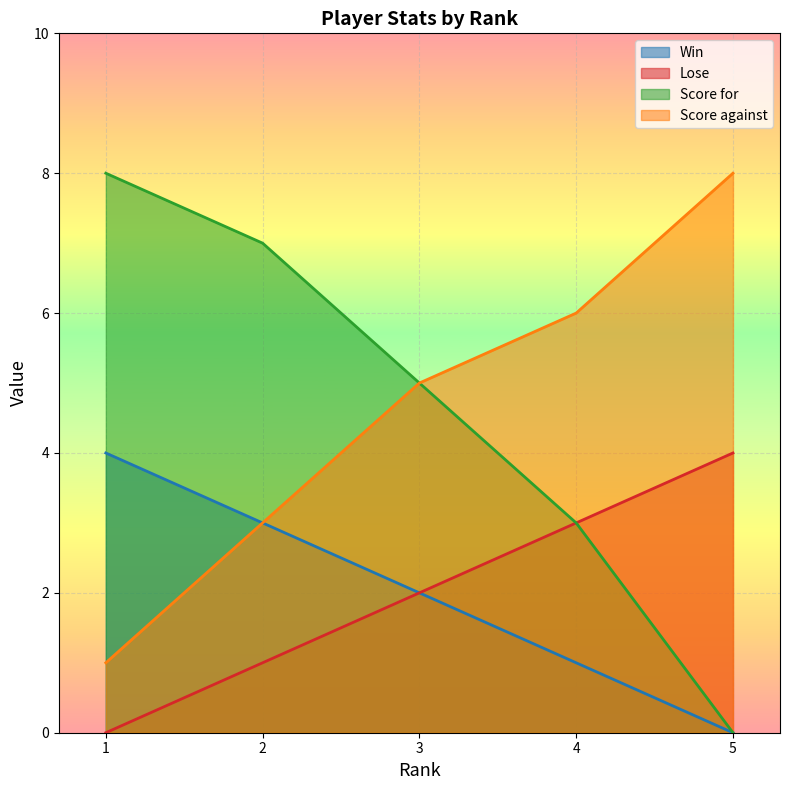

Does the chart display data point markers on the line(s)?

No